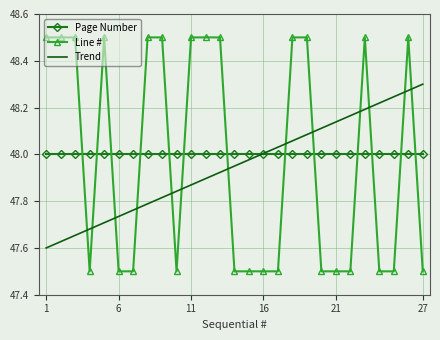

What is the highest value of the Line # series?

48.5